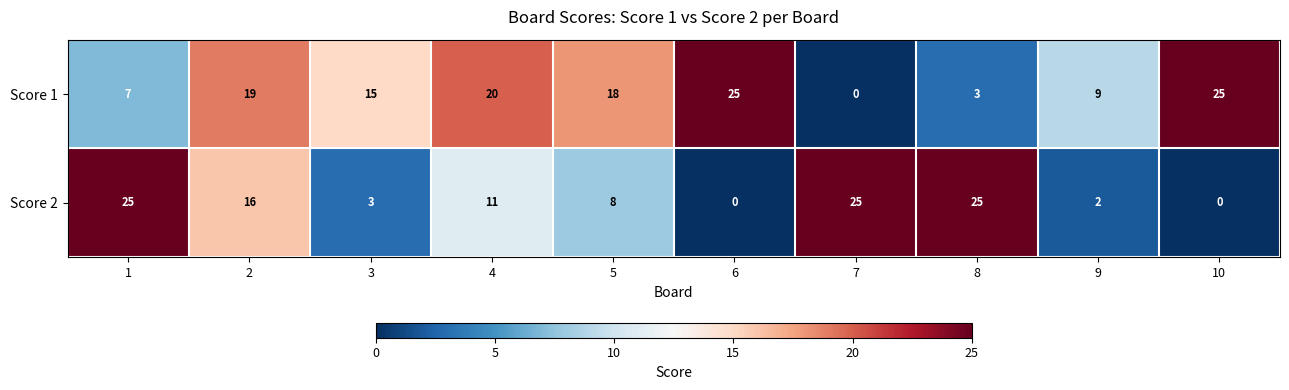

What is the sum of the Score 2 values at 5 and 8?

33